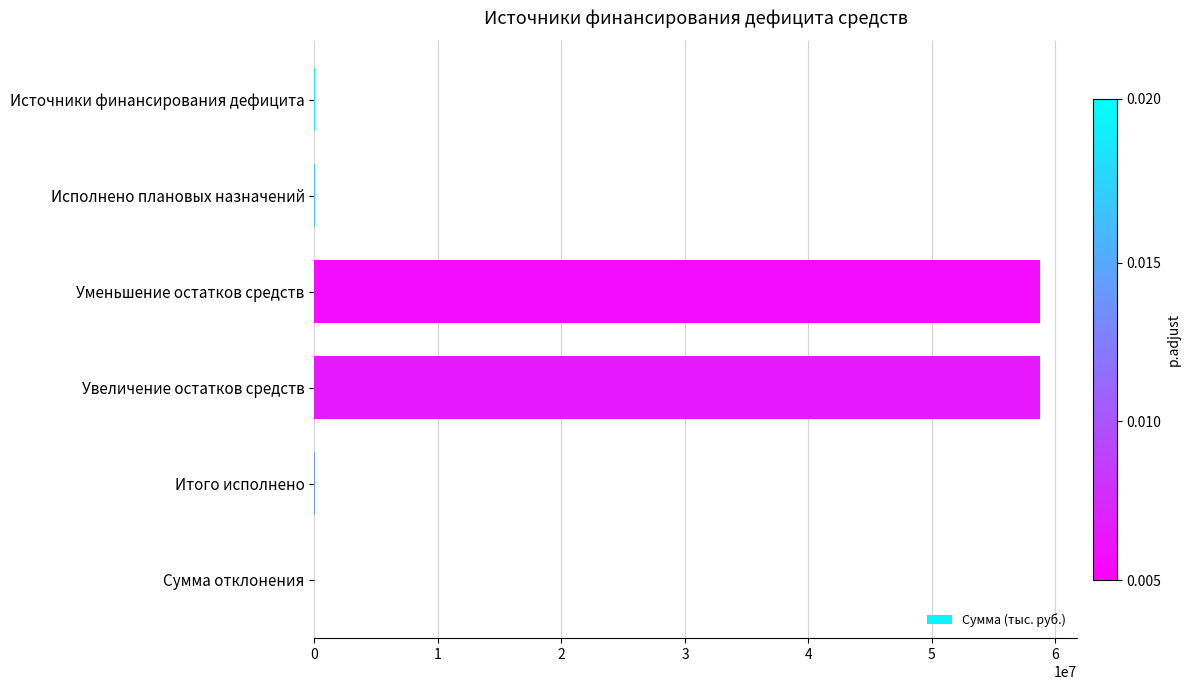

The chart shows a value of 58775107.2 at Увеличение остатков средств. True or false?

True